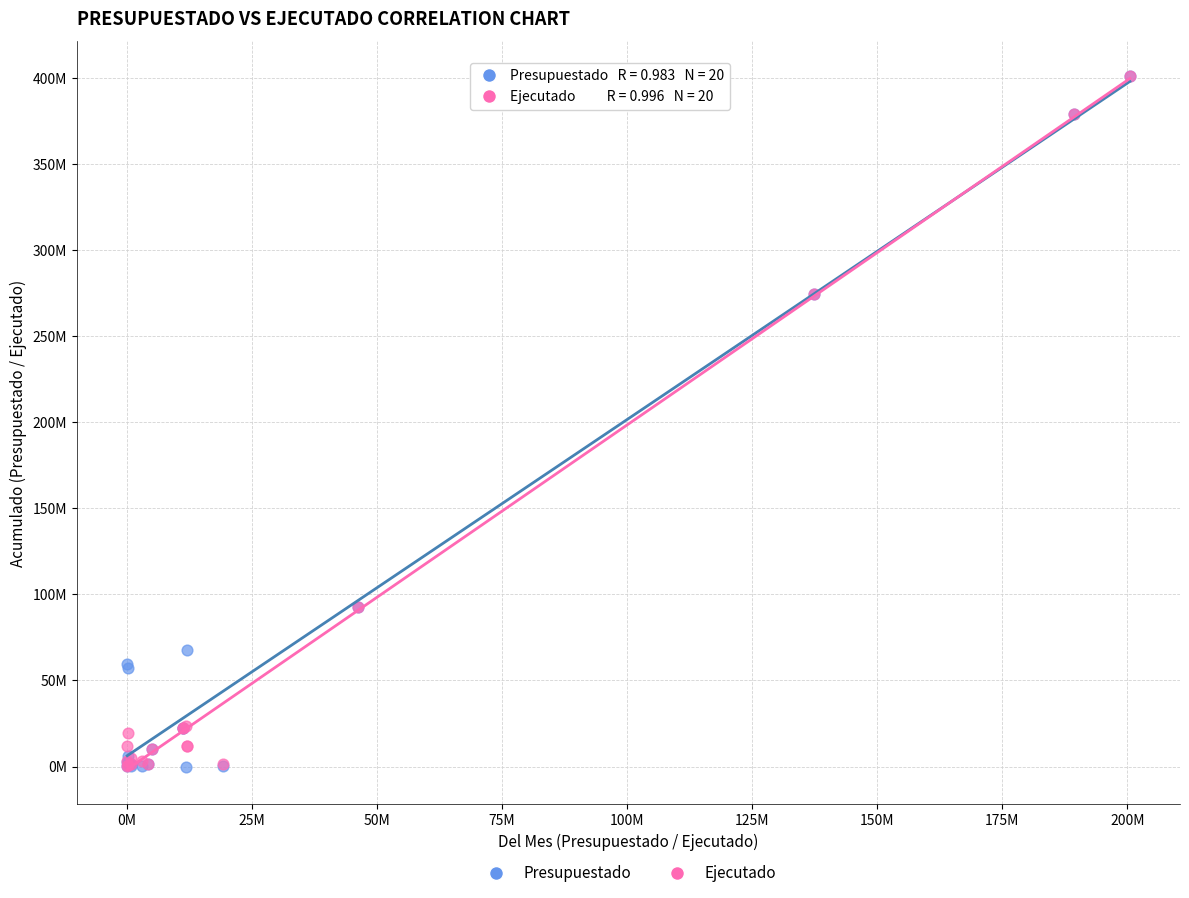

What are all the series names shown in the legend?

Presupuestado, Ejecutado